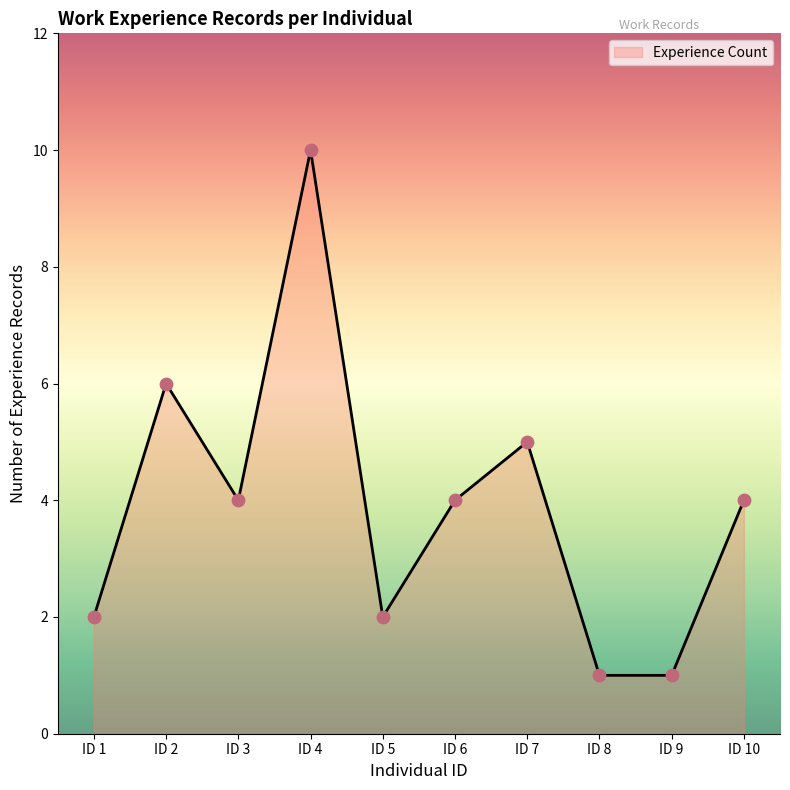

What is the ratio of the value at ID 1 to the value at ID 10?

0.5